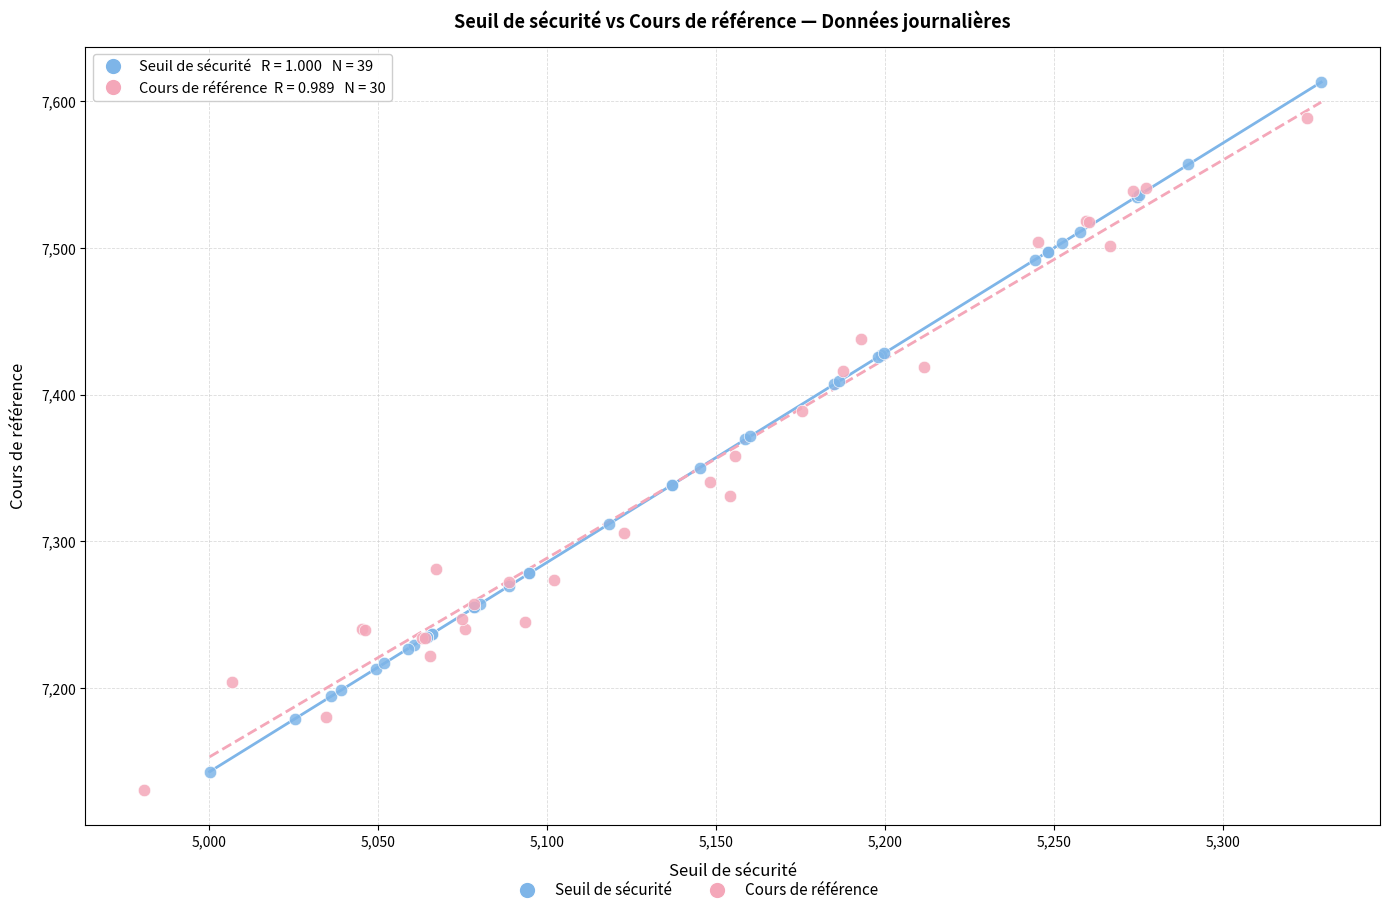

Which series contains the highest Y value?

Seuil de sécurité